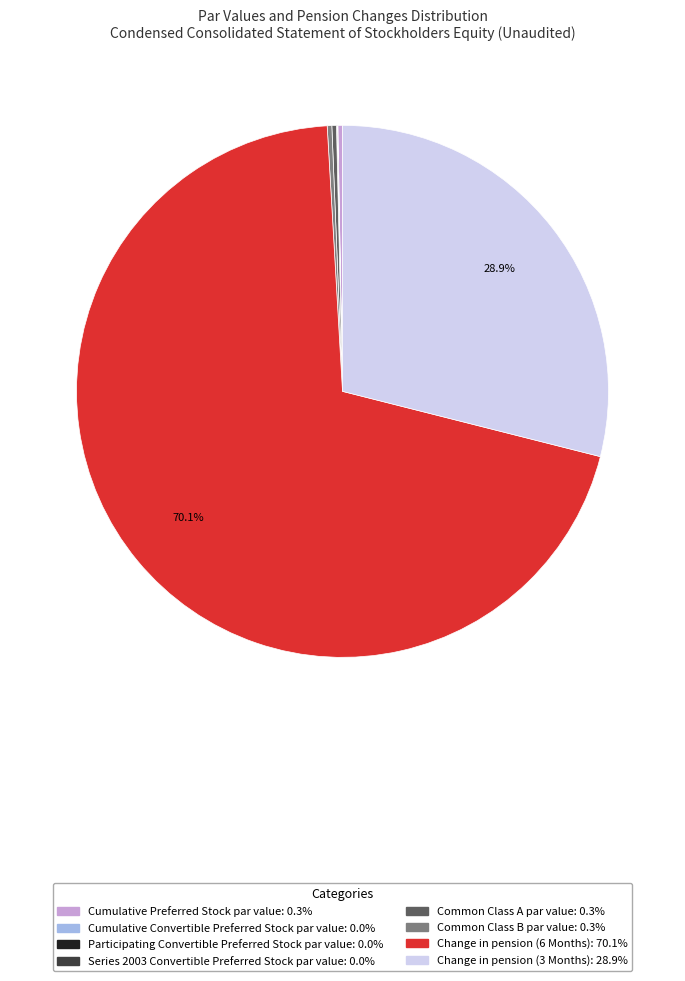

Which slice represents more than half of the pie?

Change in pension (6 Months)